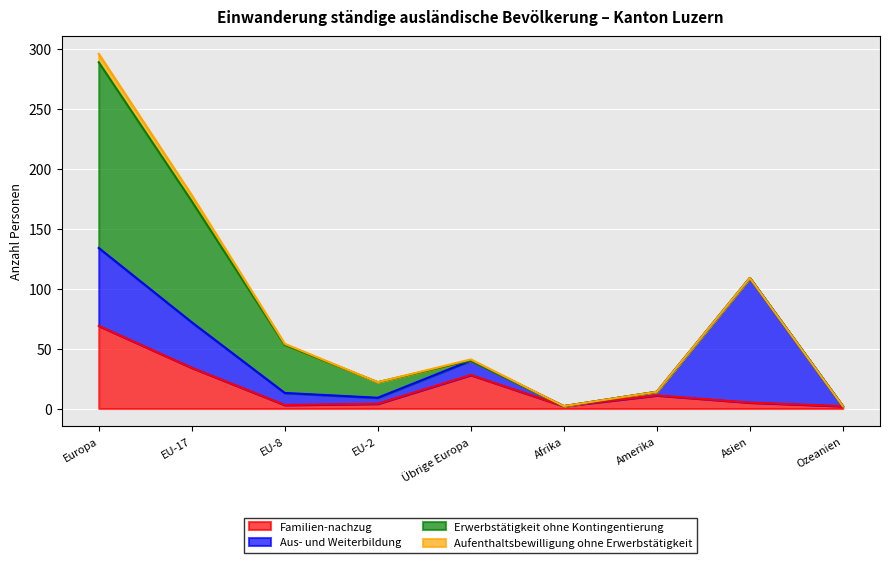

What is the label of the 9th point from the left?

Ozeanien